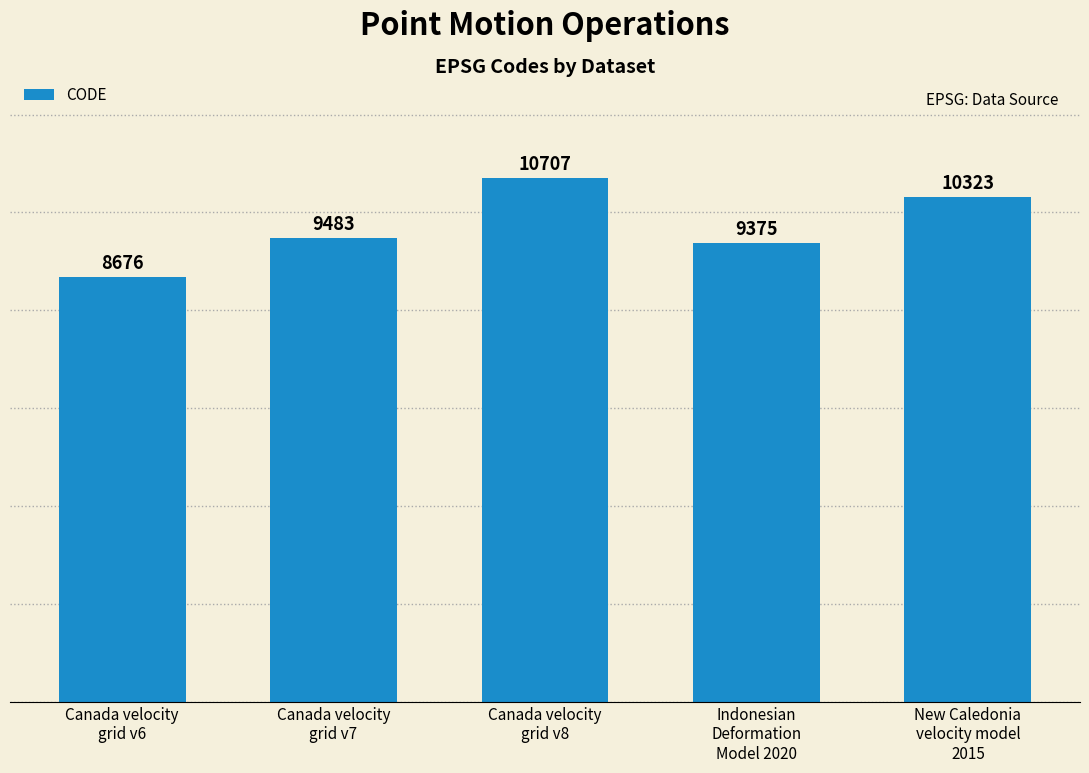

Approximately how many times larger is the value at New Caledonia
velocity model
2015 compared to Indonesian
Deformation
Model 2020?

1.1